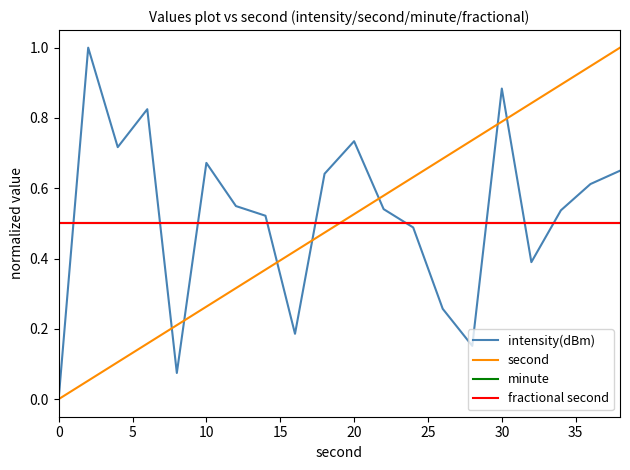

List the series in order of their peak value, lowest first.

minute, fractional second, intensity(dBm), second